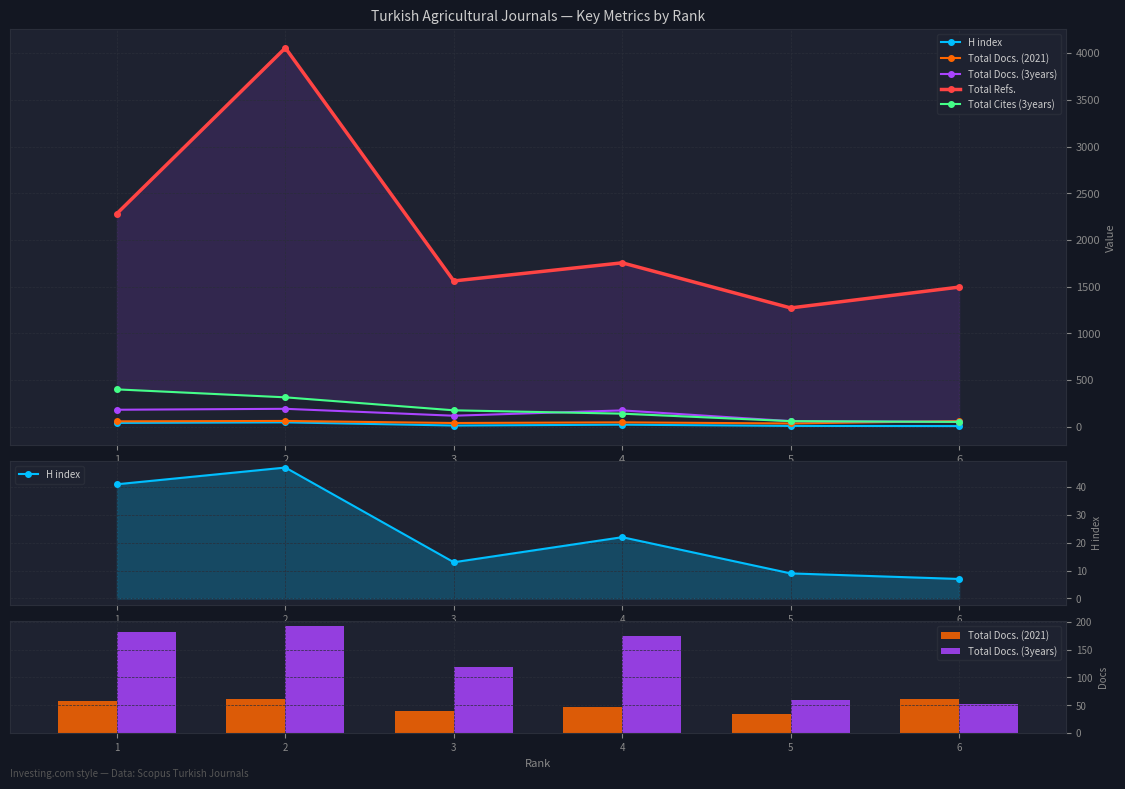

The value of H index at 4 is 8. True or false?

False